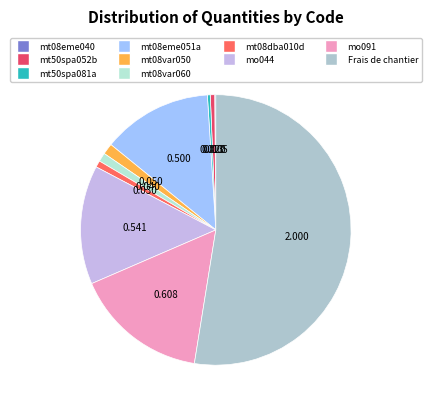

The mt08eme040 slice represents 0% of the pie. True or false?

True